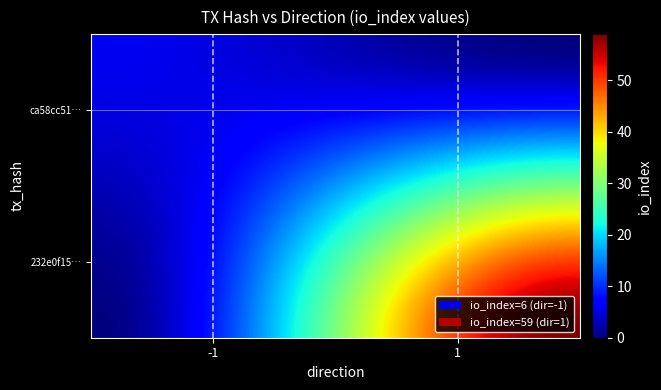

How many series are shown in this chart?

2